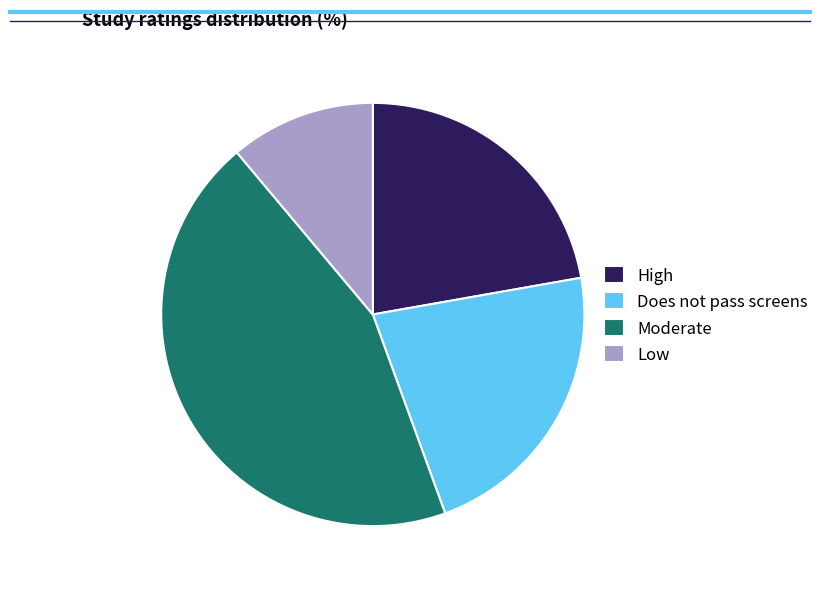

Do Moderate and Does not pass screens together represent more than half of the pie?

Yes